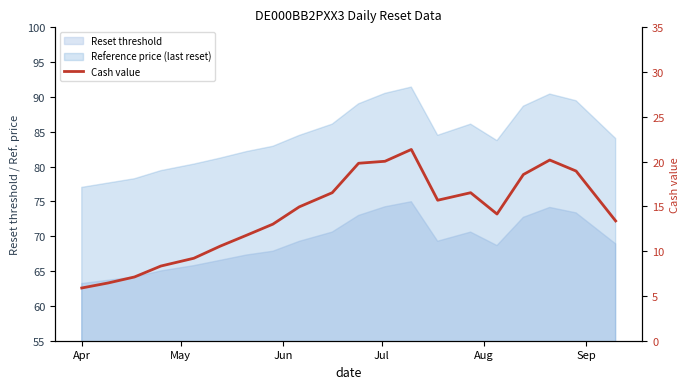

What is the average value?

14.1